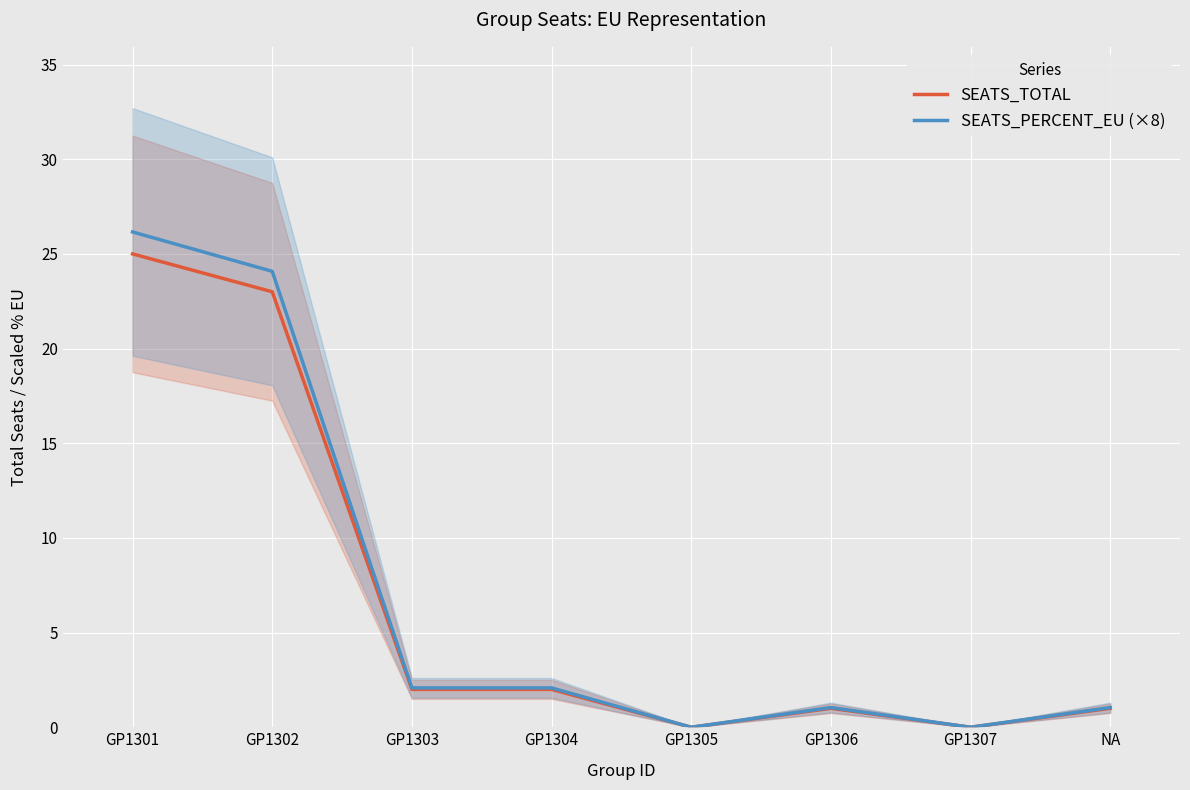

List the series in order of their overall mean, lowest first.

SEATS_TOTAL, SEATS_PERCENT_EU (×8)